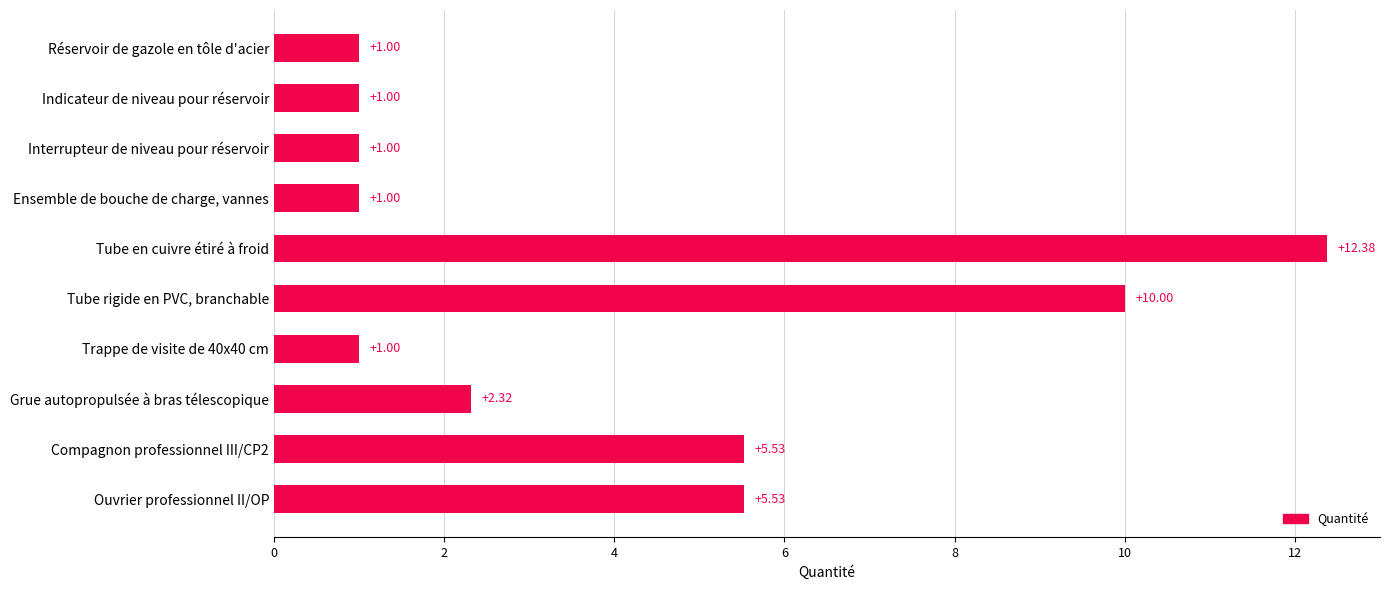

What is the sum of all values?

40.8